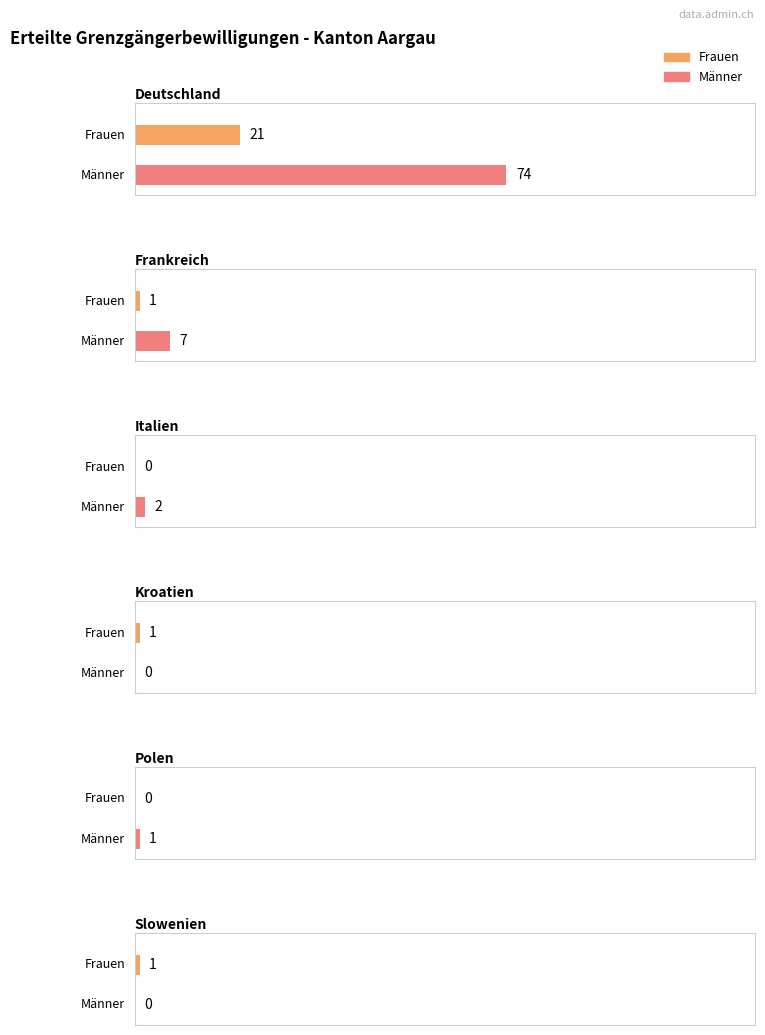

Count the number of categories in the chart.

6